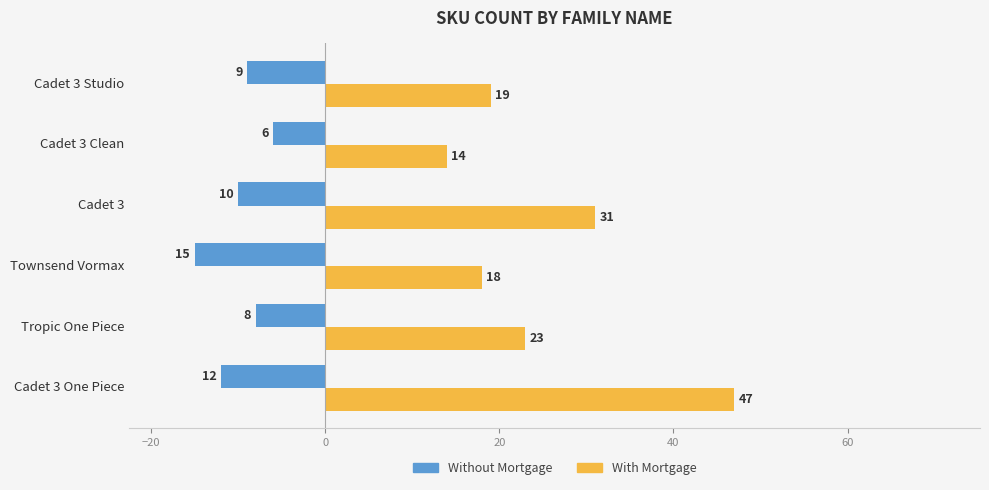

The With Mortgage series shows 13 at Cadet 3 One Piece. True or false?

False